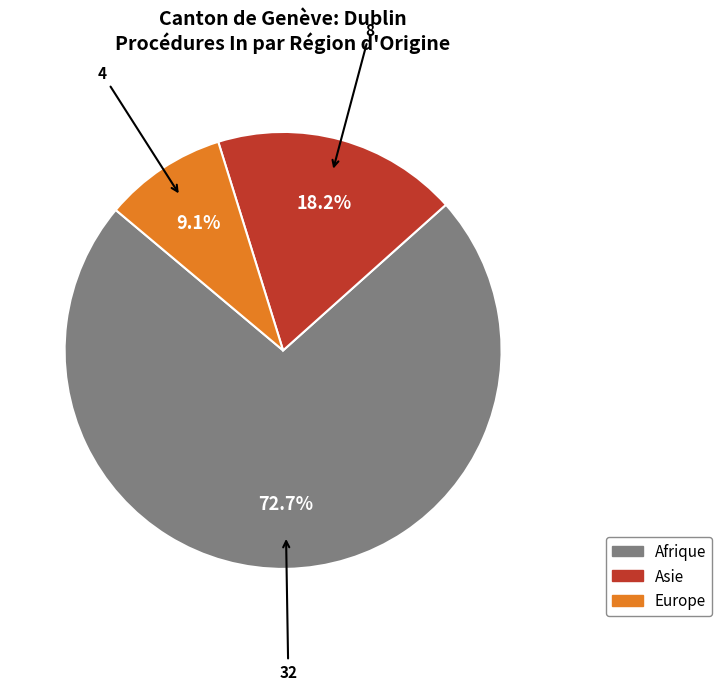

Is there any slice that represents more than half of the pie?

Yes